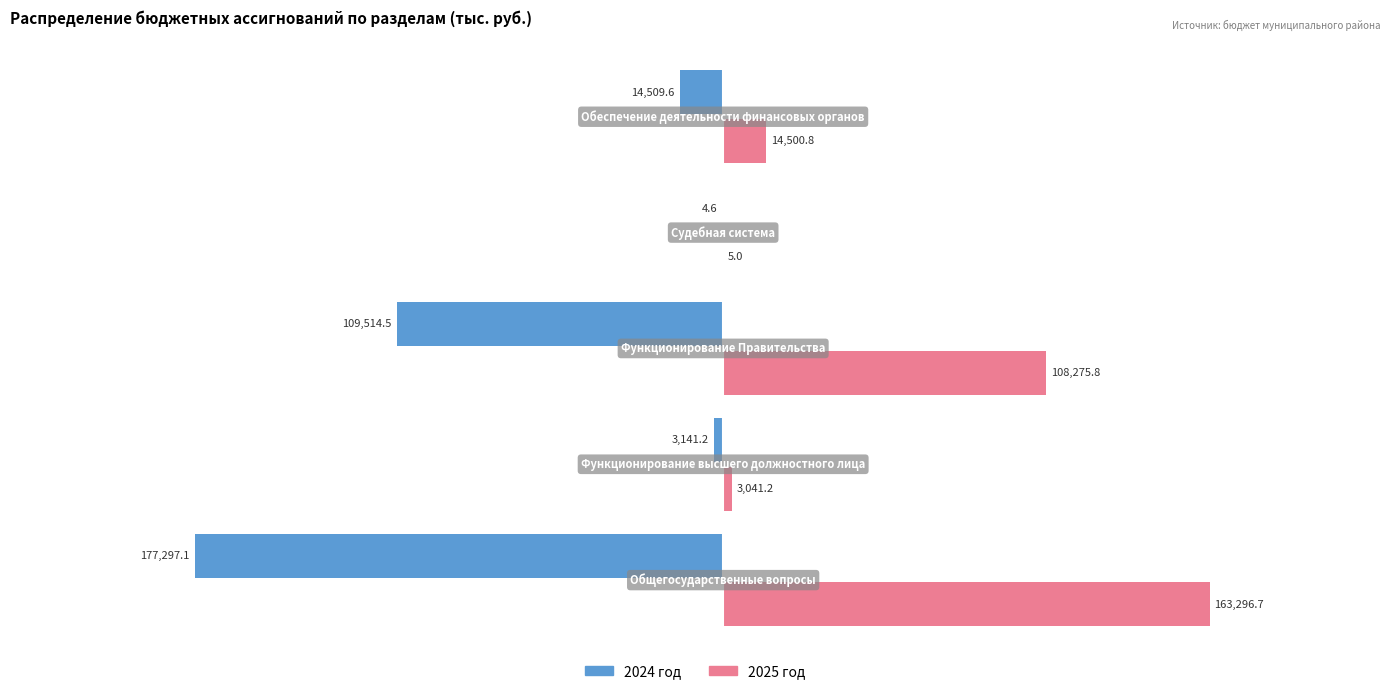

What is the sum of all 2025 год values?

289119.5